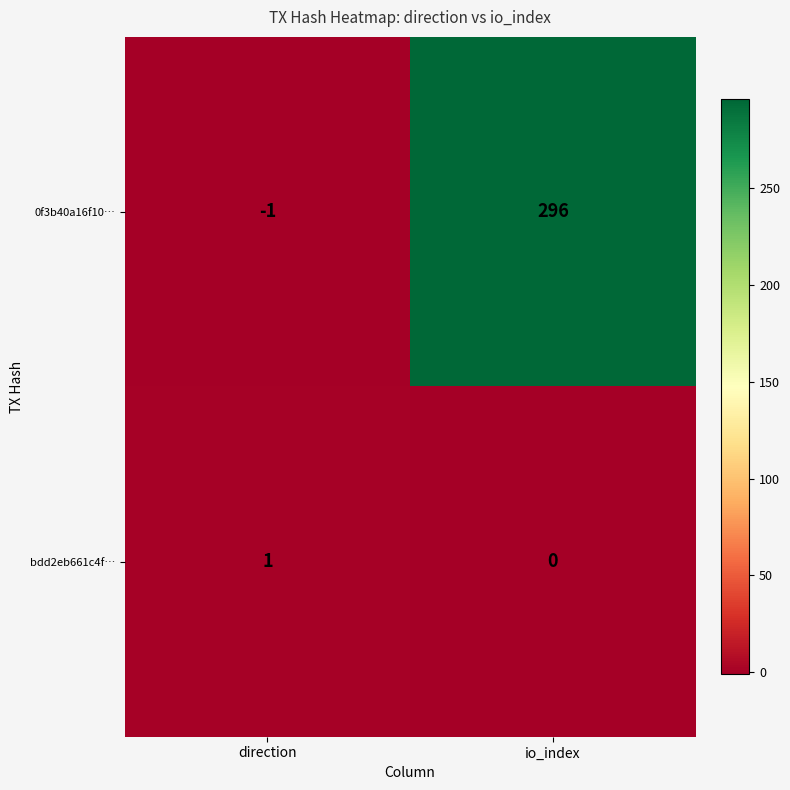

At which category is the sum across all series the highest?

io_index